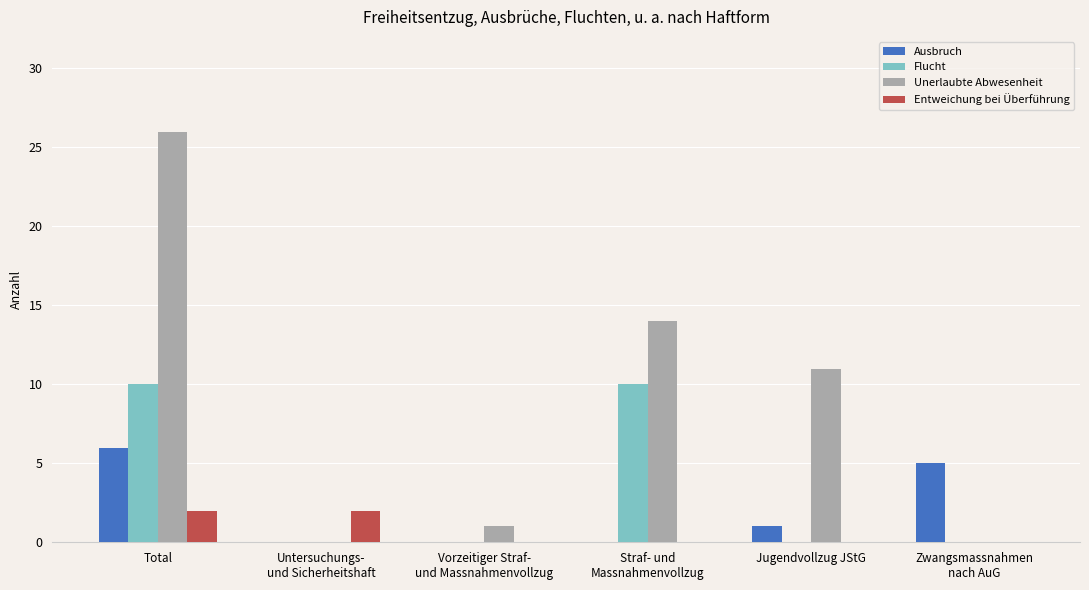

How many groups of bars are there?

6